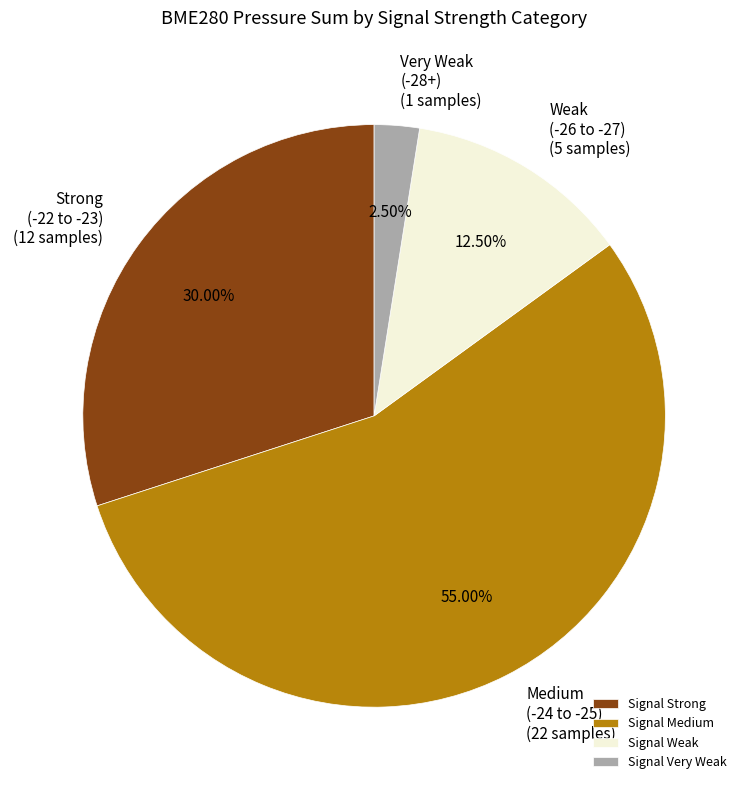

What is the ratio of the value at Strong (-22 to -23) (12 samples) to the value at Medium (-24 to -25) (22 samples)?

0.5